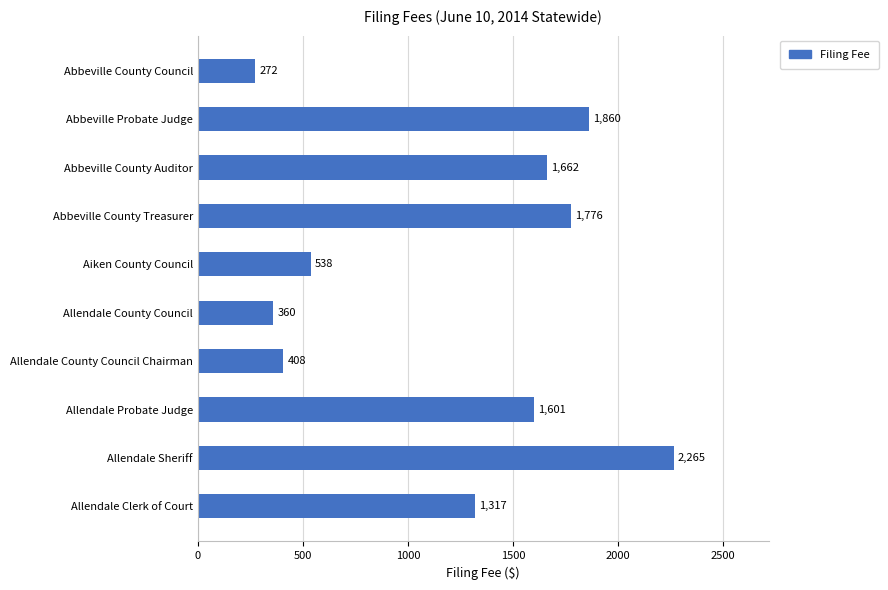

At which category does the chart reach its peak across all series?

Allendale Sheriff